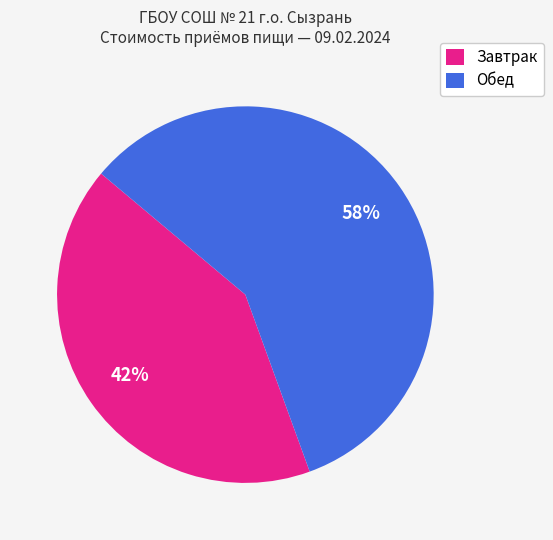

Approximately how many times larger is the value at Обед compared to Завтрак?

1.4